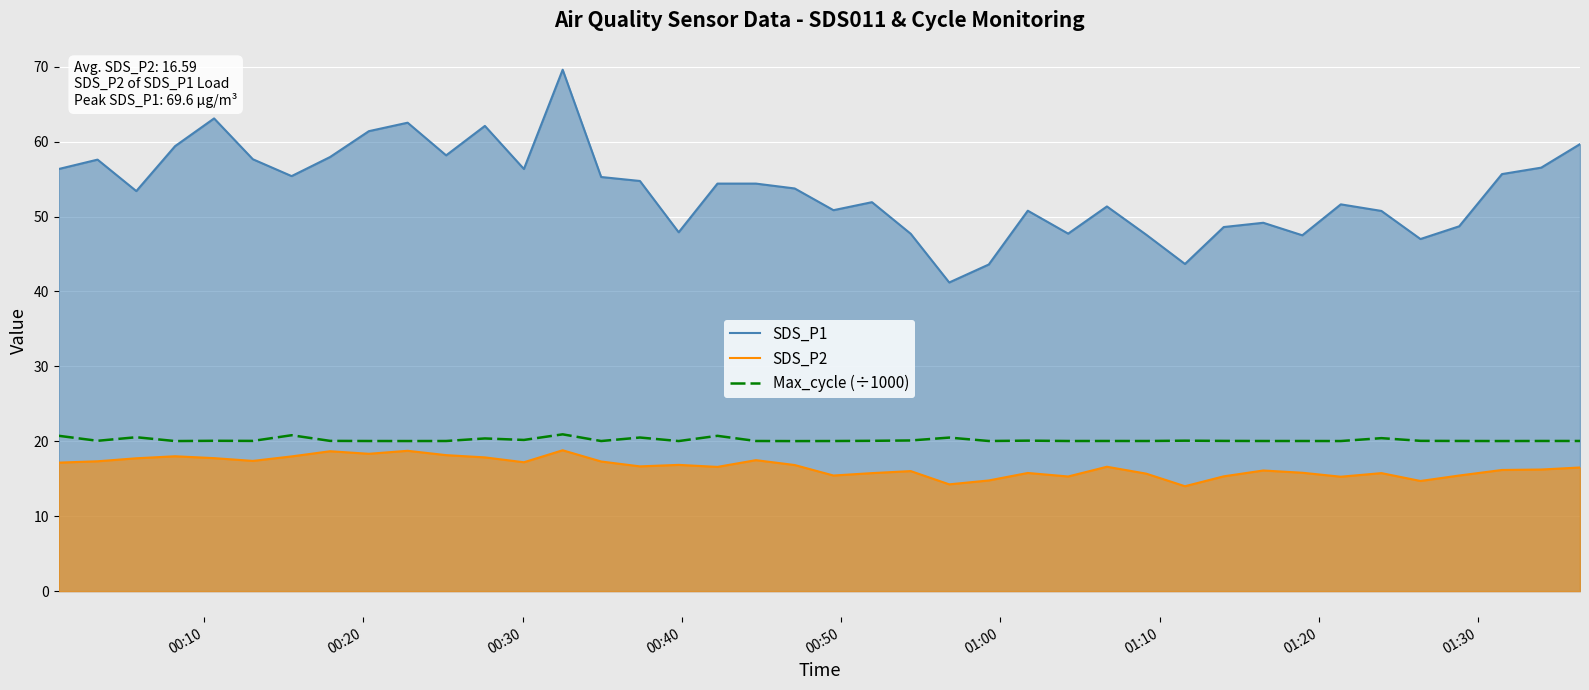

True or false: SDS_P1 and Max_cycle (÷1000) cross at least once.

False